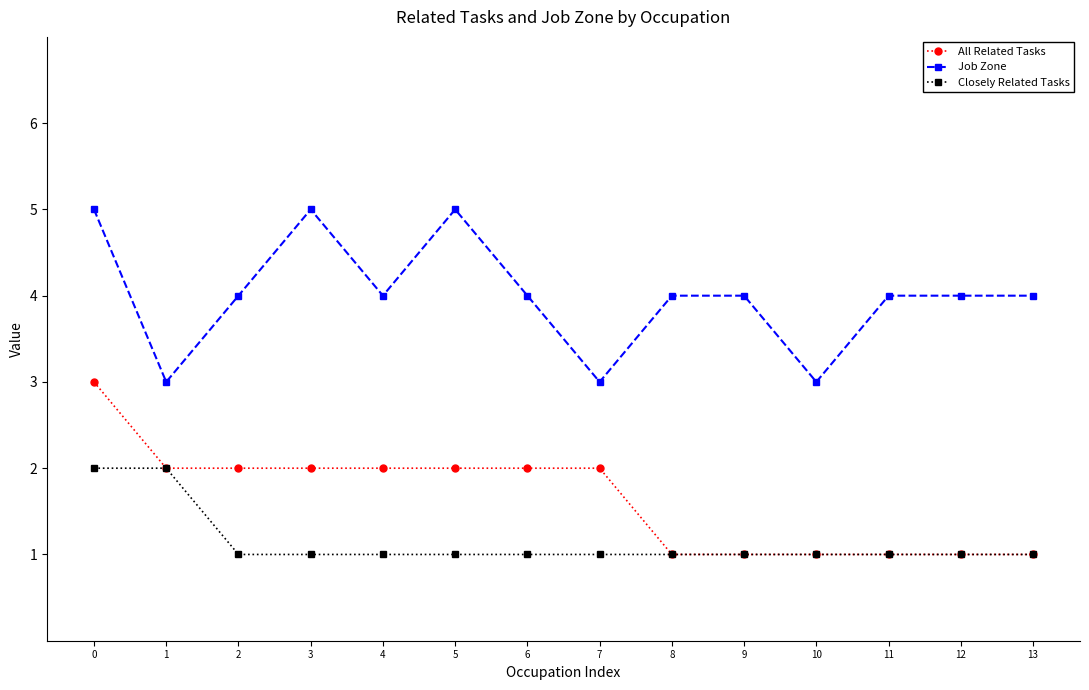

Where is the first local maximum for Job Zone?

3